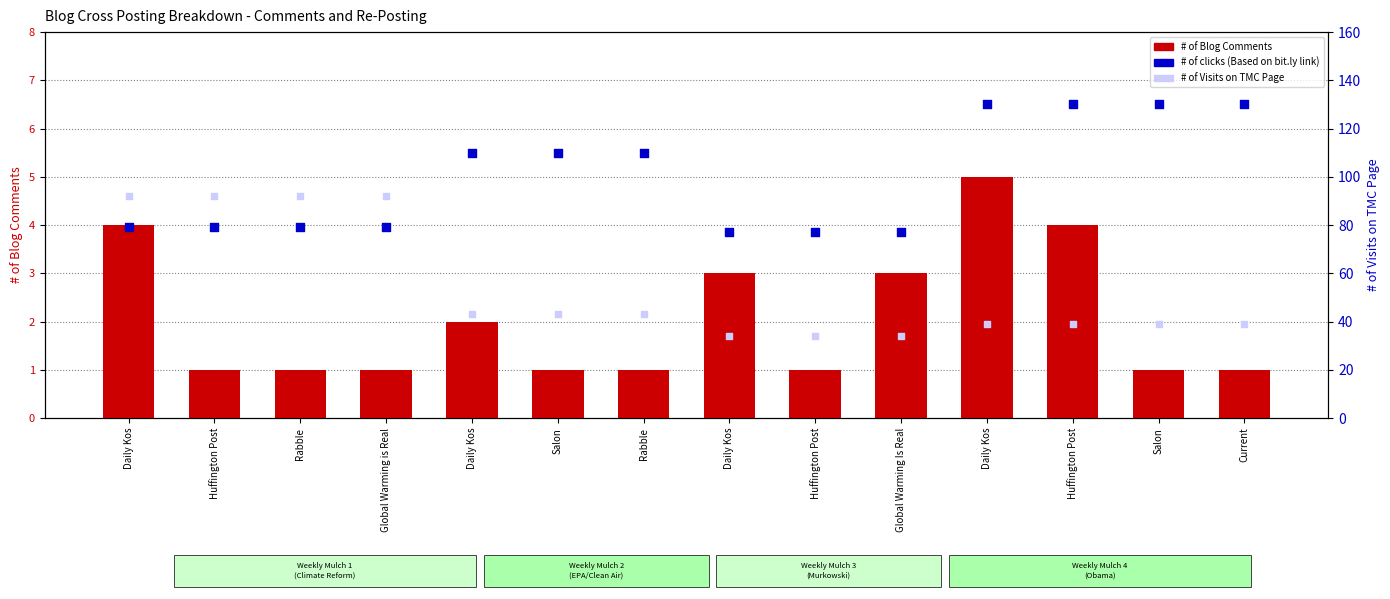

At how many categories does at least one series exceed 81?

11